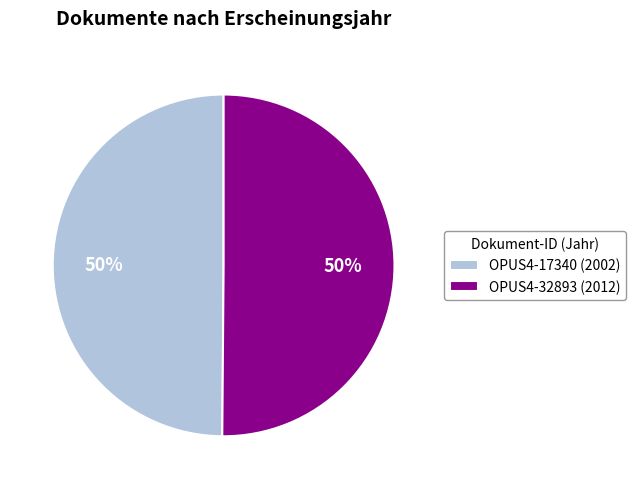

Is the sum of OPUS4-32893 (2012) and OPUS4-17340 (2002) greater than half?

Yes